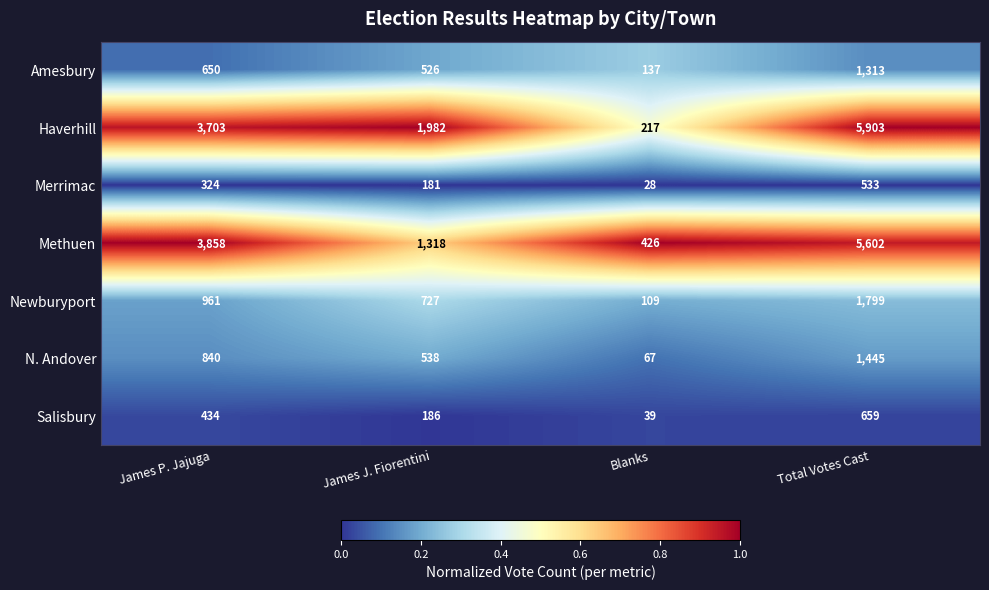

What is the sum of all Methuen values?

11204